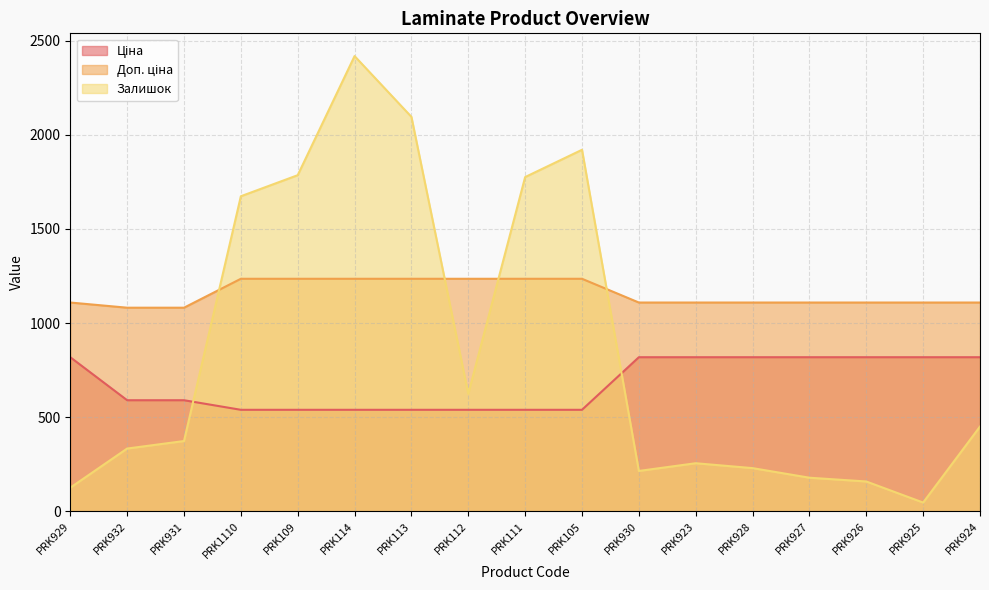

Between PRK926 and PRK109, which is larger?

PRK926